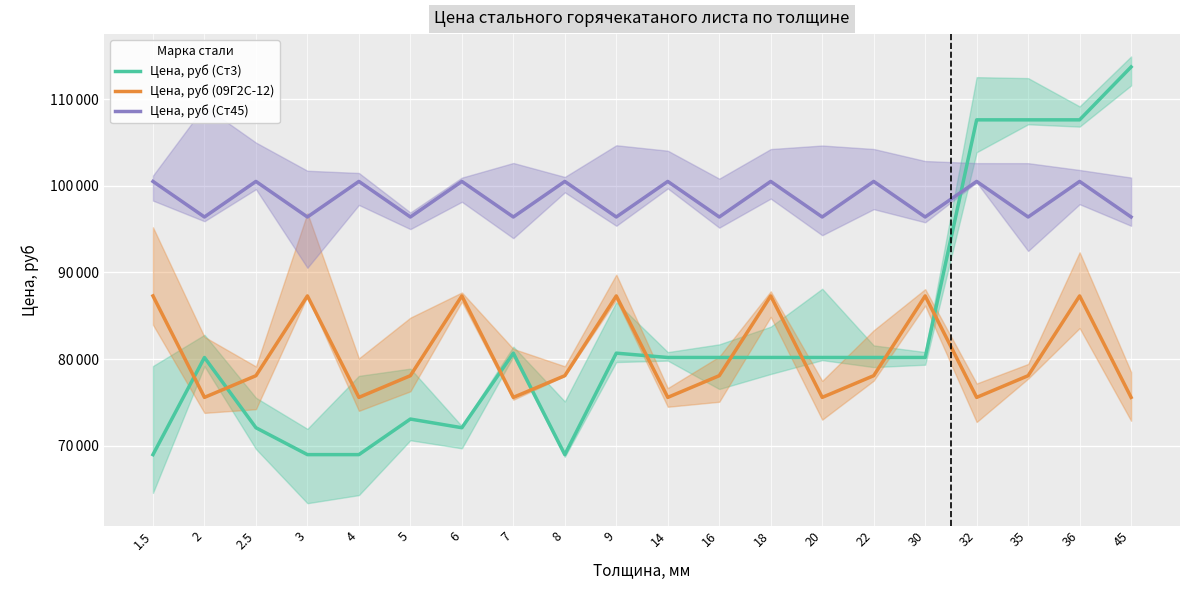

Where do Цена, руб (Ст3) and Цена, руб (Ст45) first cross each other?

30 and 32